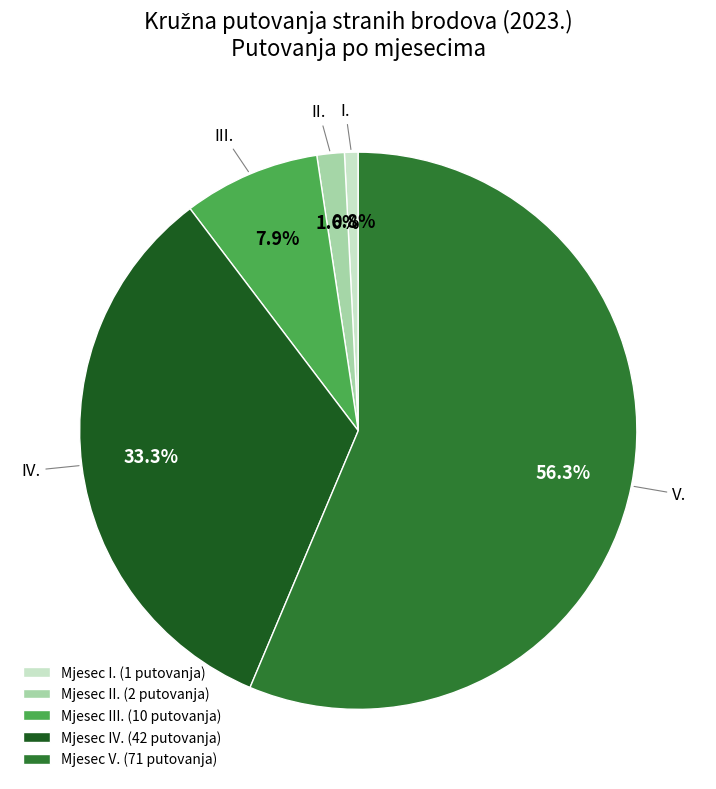

Which slice is the smallest?

I.